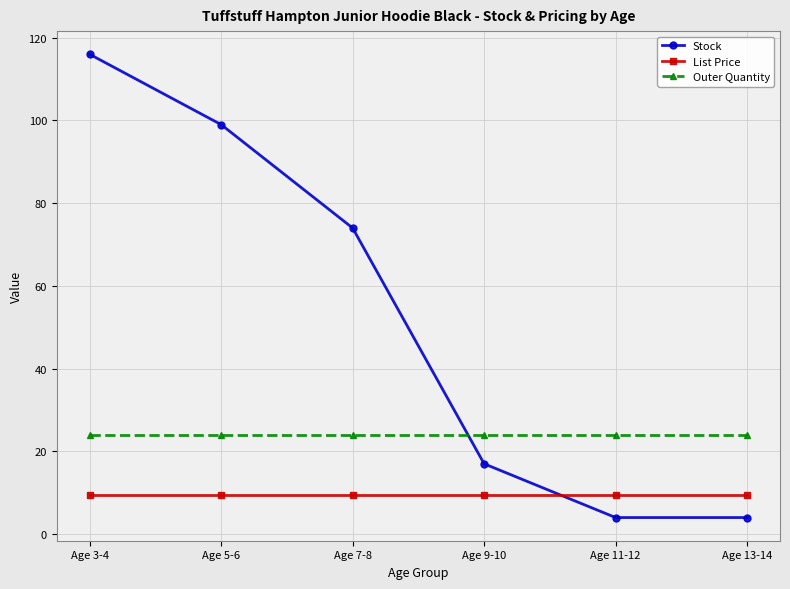

What is the sum of all List Price values?

57.0